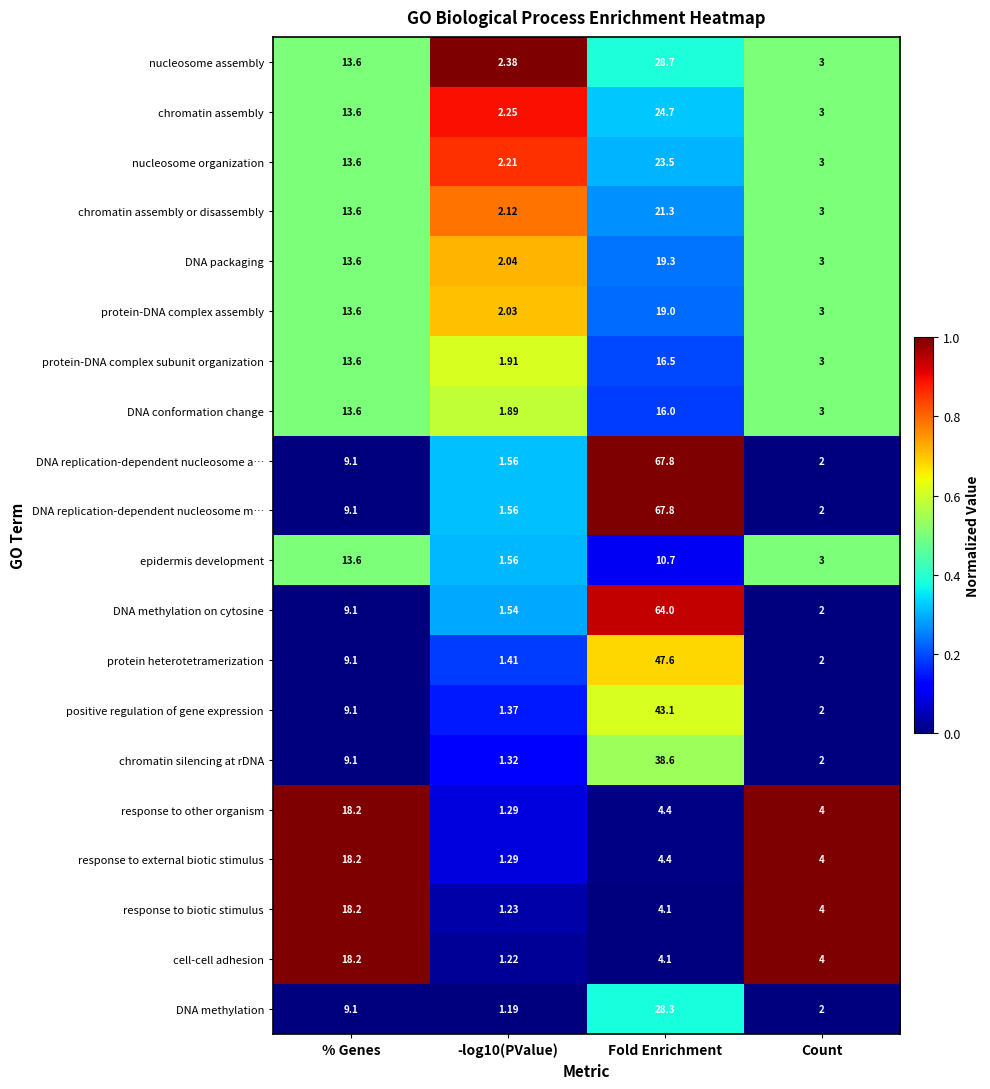

Which series changed the most between % Genes and -log10(PValue)?

cell-cell adhesion